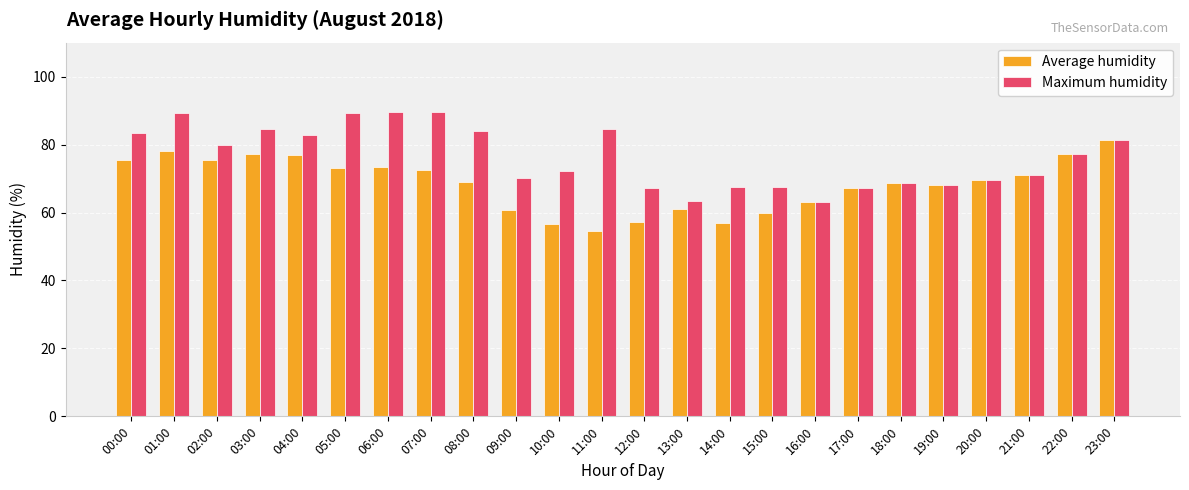

What is the approximate value of Maximum humidity at 11:00?

84.7